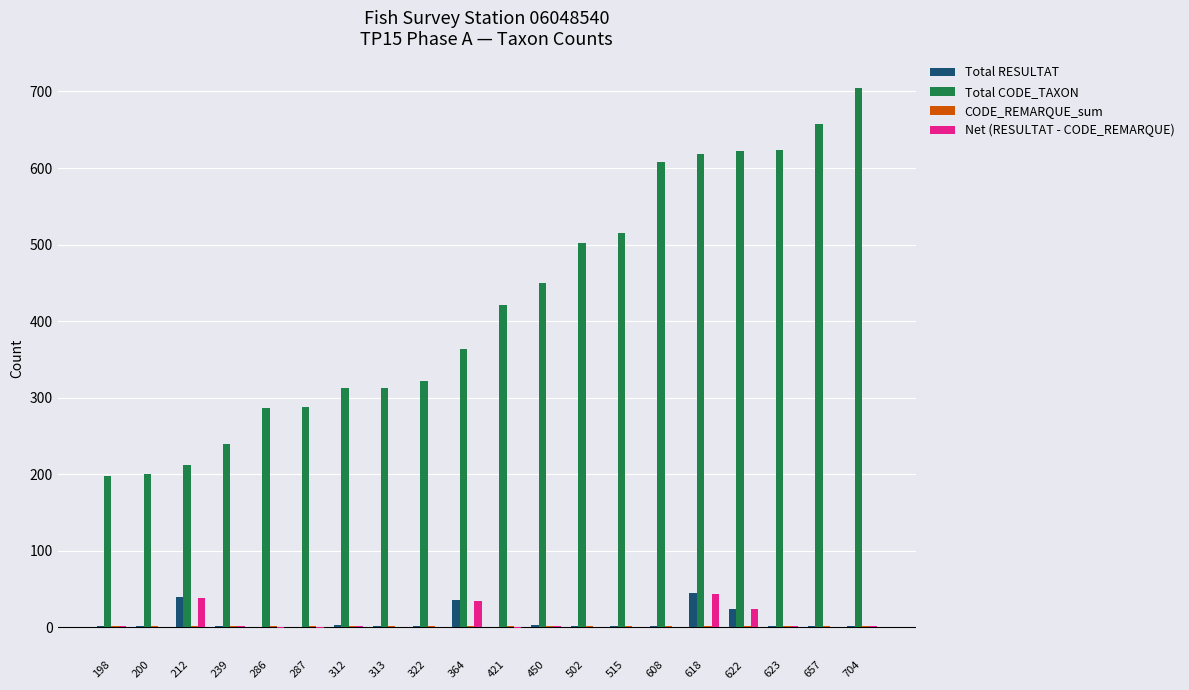

What is the sum of the Total CODE_TAXON values at 287 and 200?

487